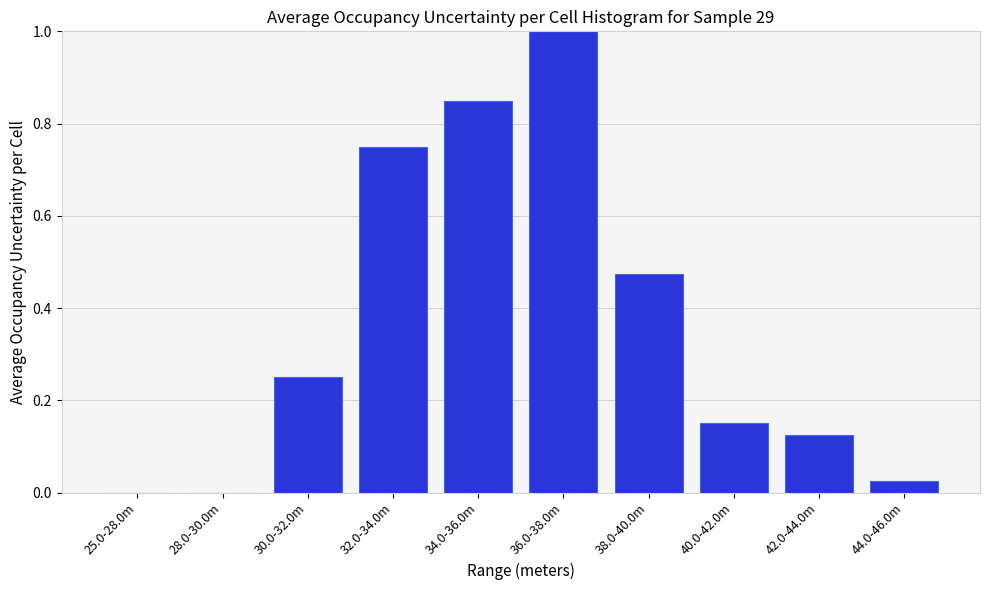

What is the sum of all values?

3.6